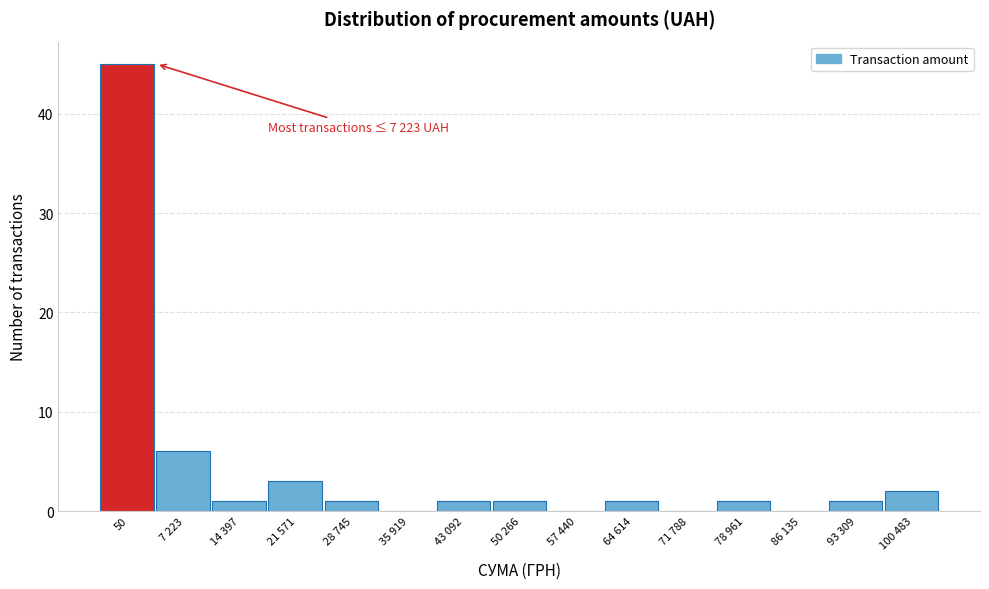

At which label is the value closest to 22?

7 223